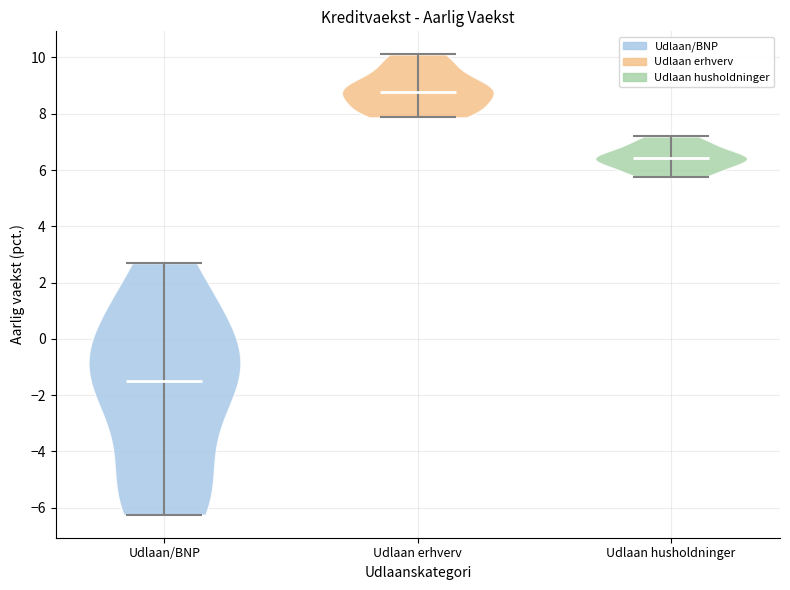

What is the lowest point the violin for Udlaan/BNP reaches on the y-axis? The values are not printed on the chart, so give them approximately, as read against the axis.

-6.2